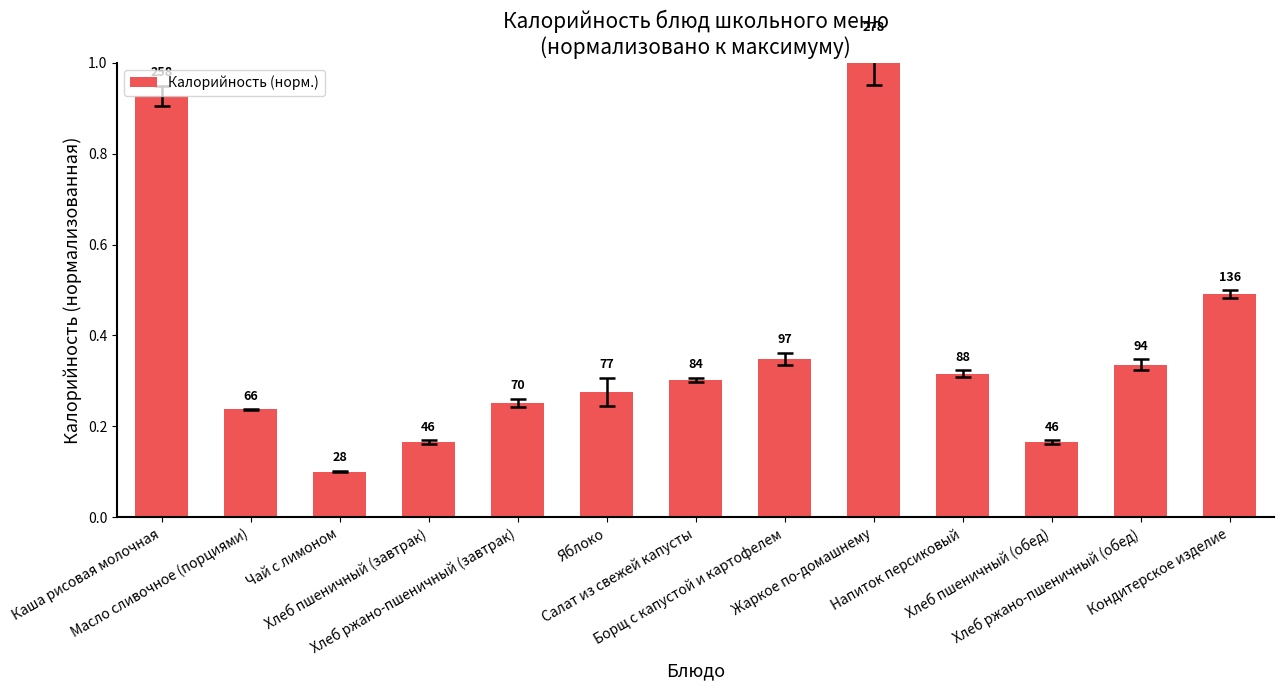

Reading left to right, list all the values displayed in this chart.

Каша рисовая молочная=0.9	Масло сливочное (порциями)=0.2	Чай с лимоном=0.1	Хлеб пшеничный (завтрак)=0.2	Хлеб ржано-пшеничный (завтрак)=0.3	Яблоко=0.3	Салат из свежей капусты=0.3	Борщ с капустой и картофелем=0.3	Жаркое по-домашнему=1.0	Напиток персиковый=0.3	Хлеб пшеничный (обед)=0.2	Хлеб ржано-пшеничный (обед)=0.3	Кондитерское изделие=0.5